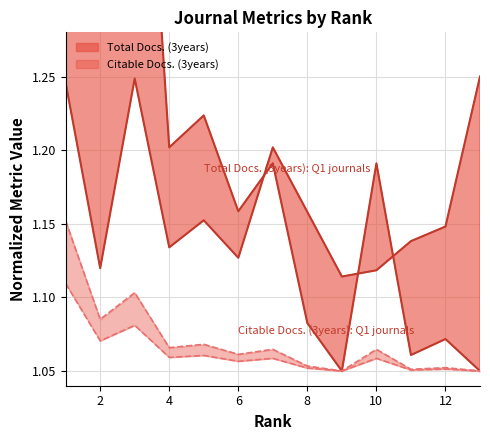

At 13, list the series in order from largest to smallest.

Total Docs. (3years), Citable Docs. (3years)